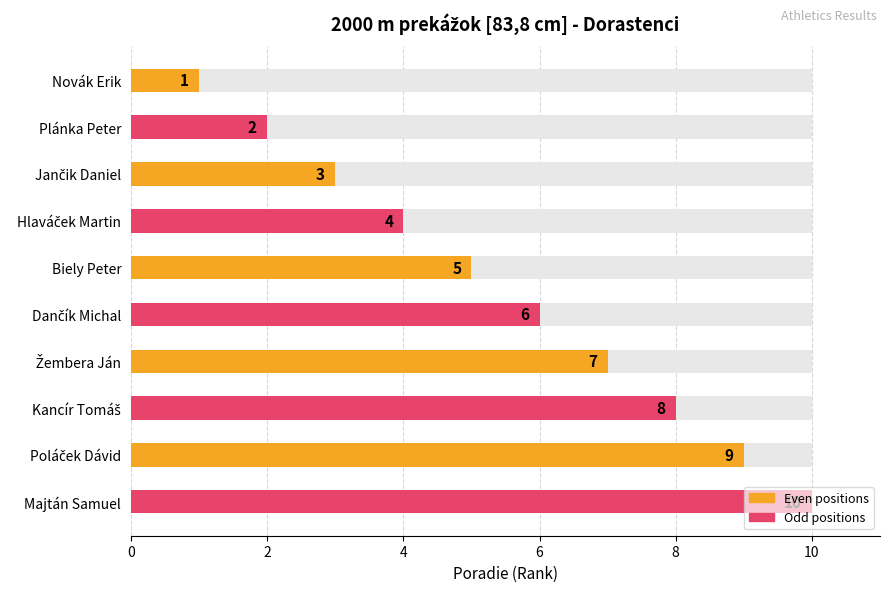

What is the smallest value displayed?

1